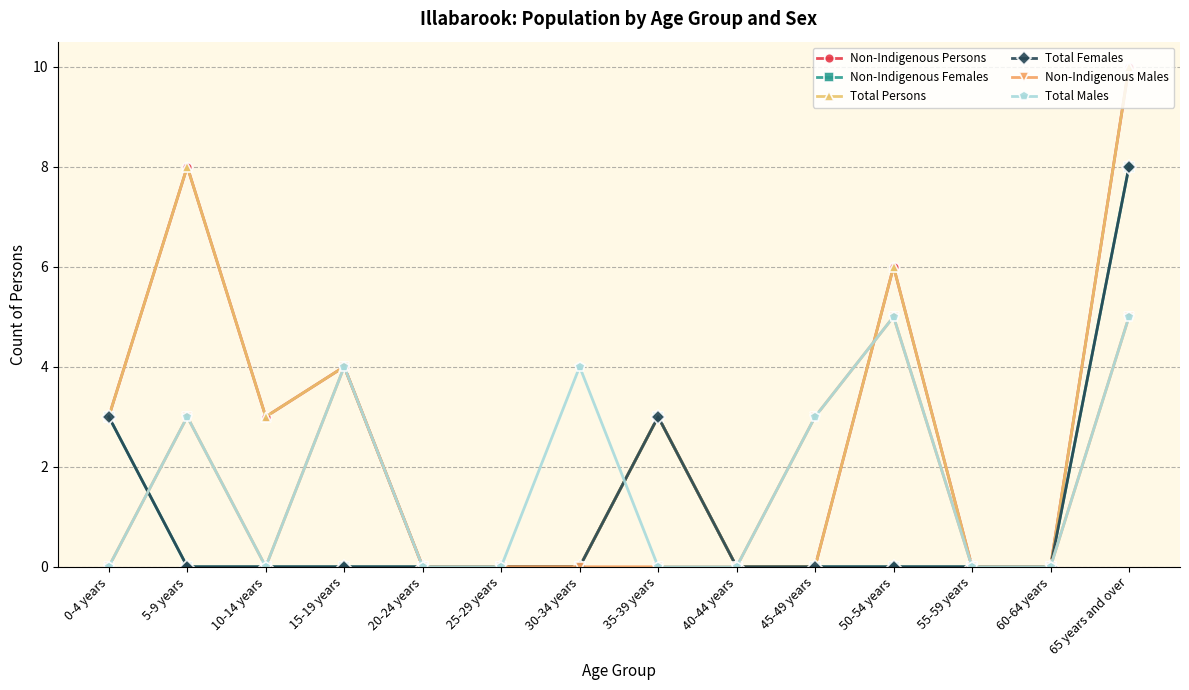

List the labels in order of Non-Indigenous Females value, smallest first.

5-9 years, 10-14 years, 15-19 years, 20-24 years, 25-29 years, 30-34 years, 40-44 years, 45-49 years, 50-54 years, 55-59 years, 60-64 years, 0-4 years, 35-39 years, 65 years and over